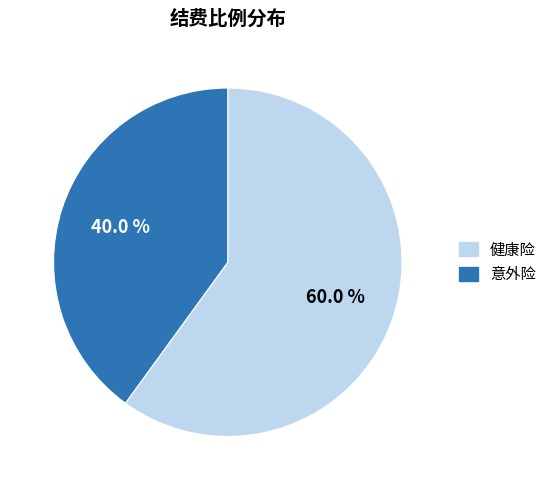

Which category has the biggest portion of the pie?

健康险